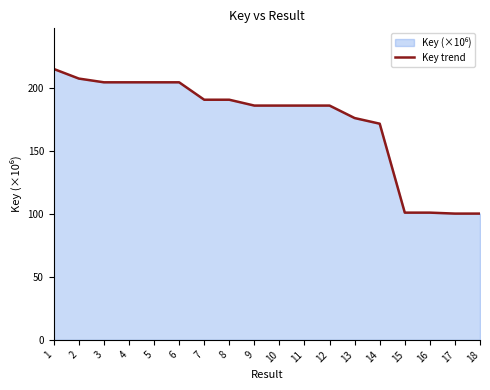

Read the value at 2.

207.8